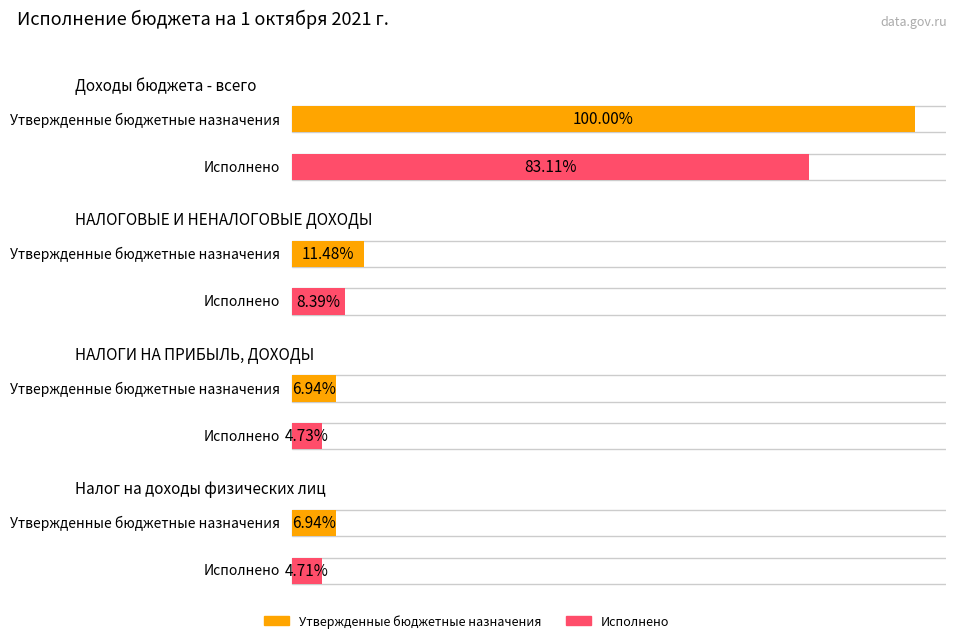

Count the number of categories in the chart.

4